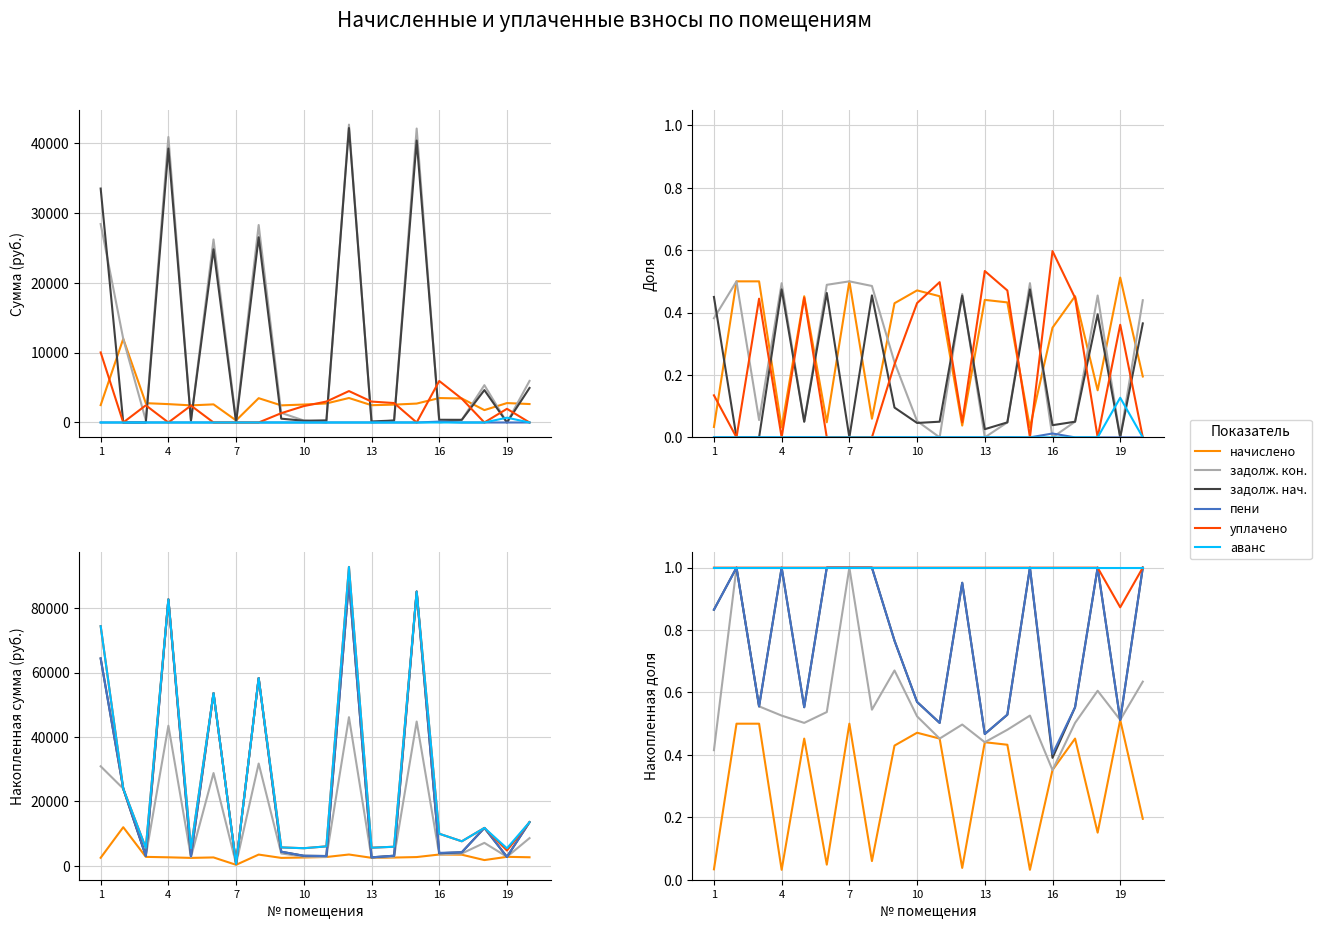

At which label does аванс (col_2) reach its peak?

1